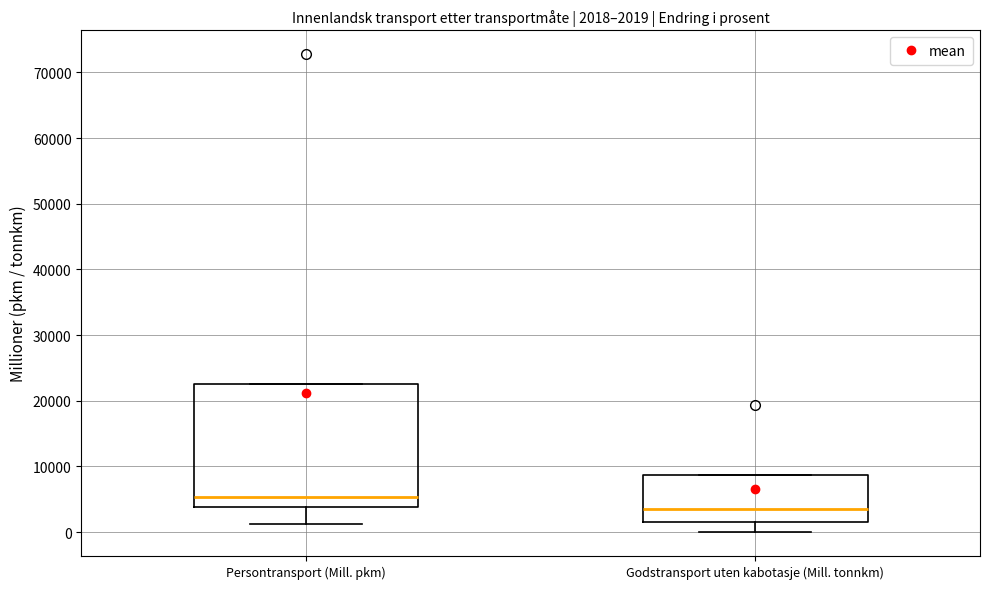

Comparing the boxes themselves (not the whiskers), which one is the tallest?

Persontransport (Mill. pkm)